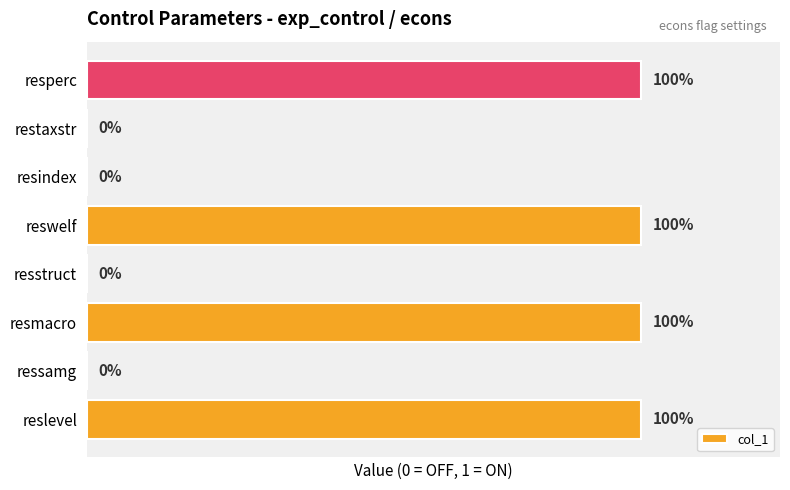

Between resindex and reswelf, which is larger?

reswelf